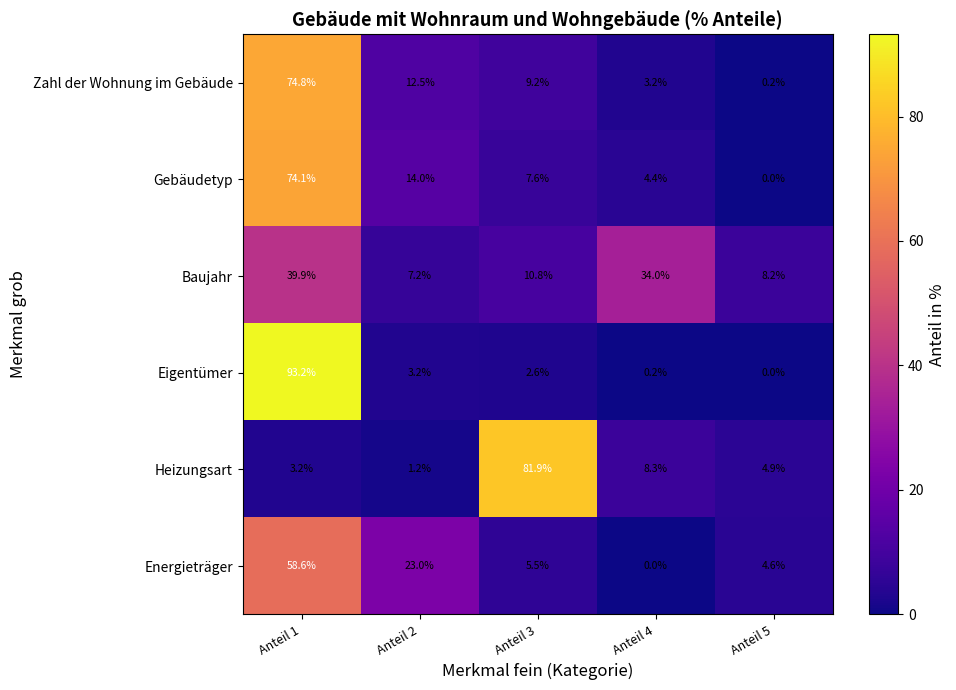

Where is Heizungsart nearest to the value 41?

Anteil 4